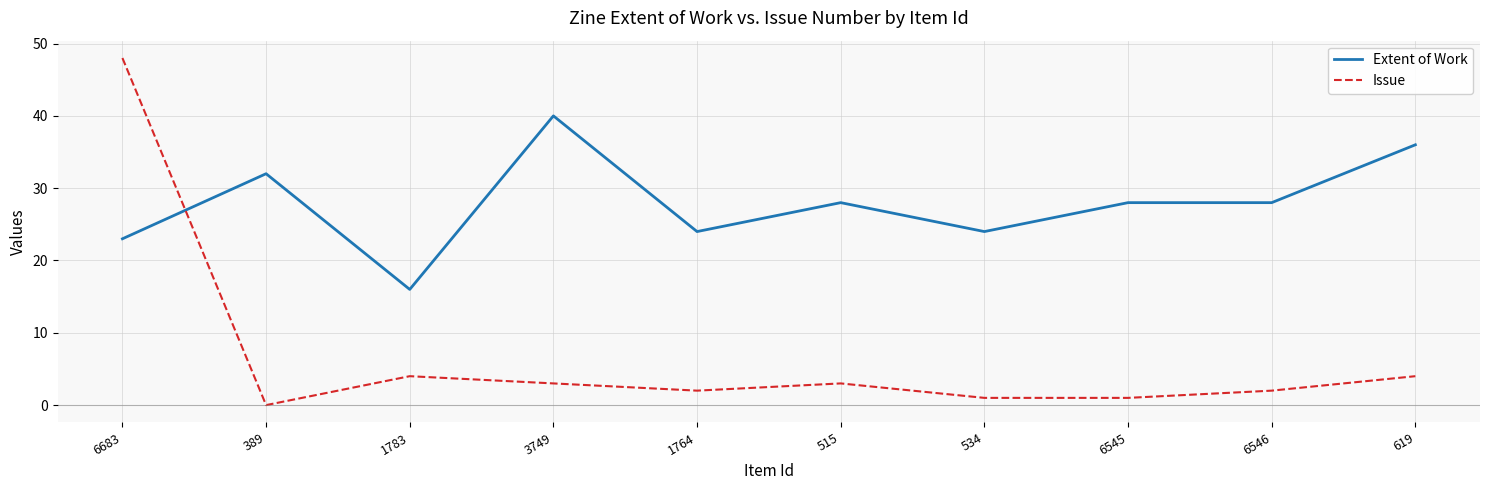

What is the sum of the Extent of Work values at 389 and 1764?

56